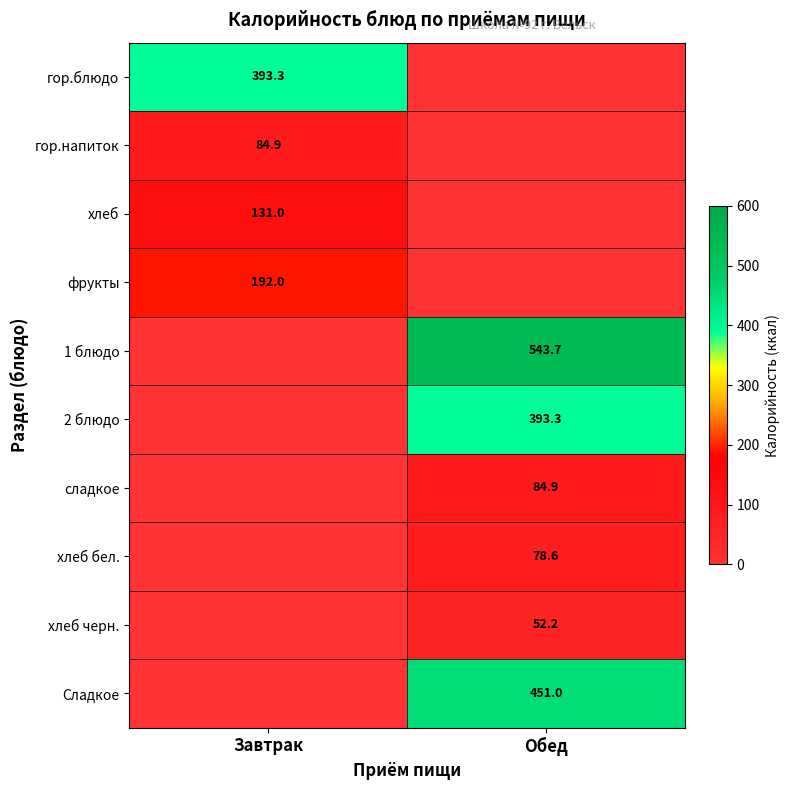

At how many categories does at least one series exceed 414?

1